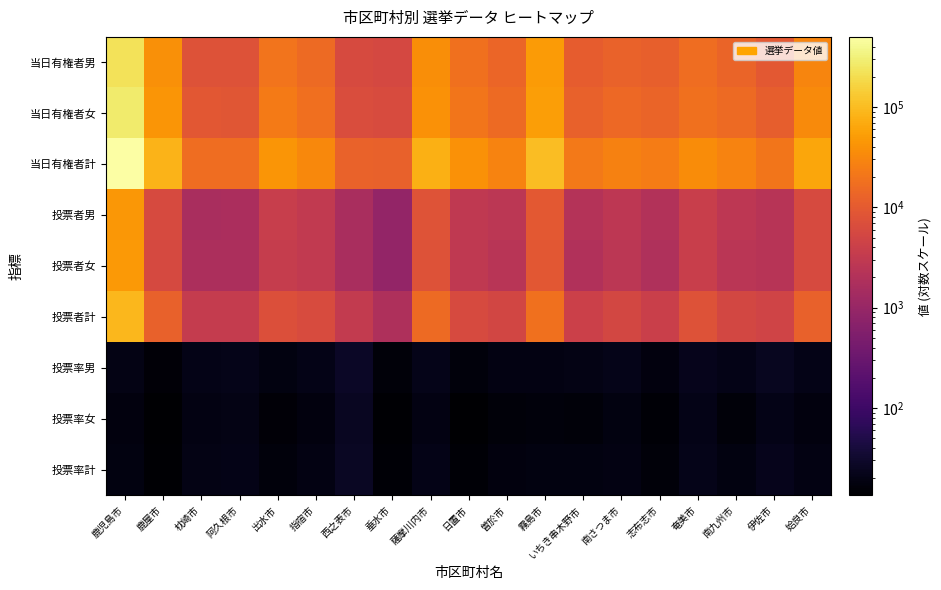

Which series has the largest total across all categories?

当日有権者計